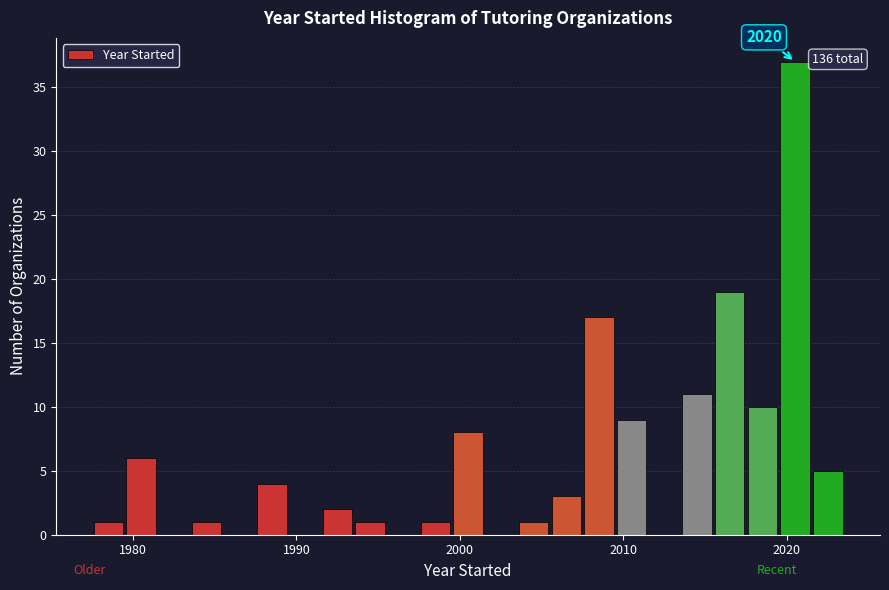

Around what value on the x-axis is the tallest bar? Give the approximate position of its centre, as read against the axis.

2021